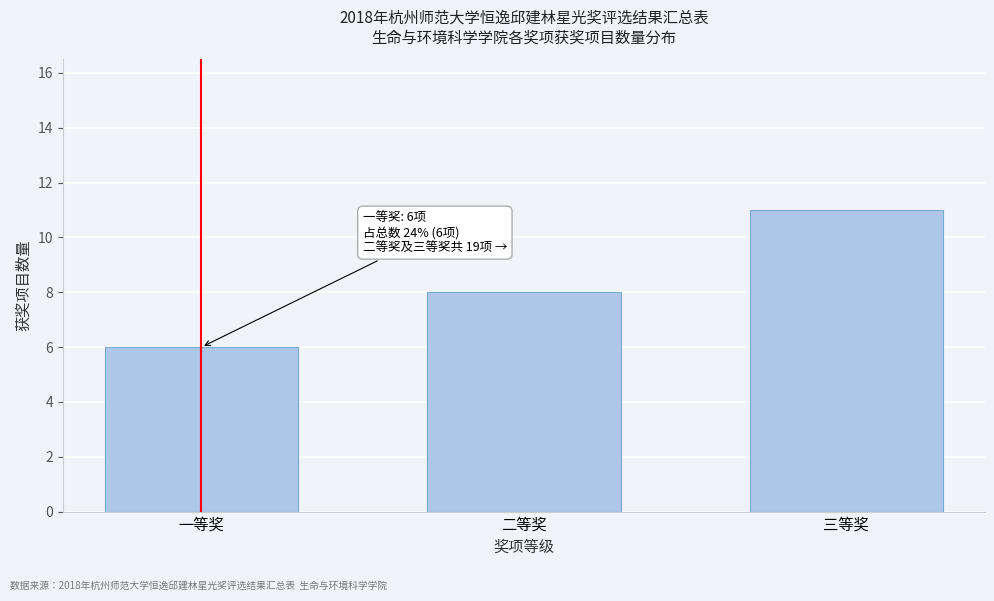

Reading left to right, extract all data points from this chart.

一等奖=6	二等奖=8	三等奖=11